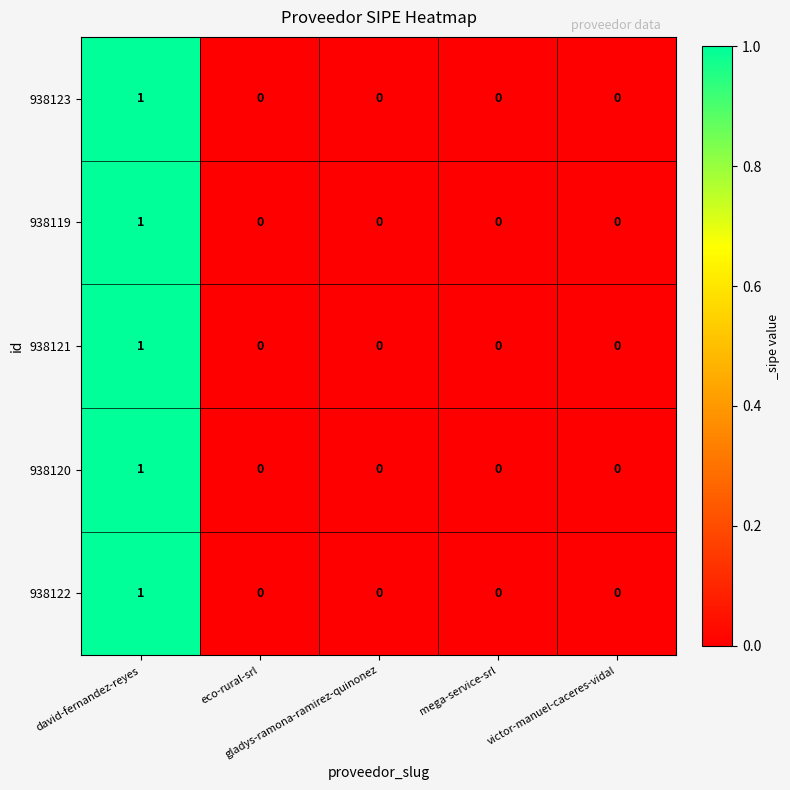

How many 938121 values are between 0 and 1?

5